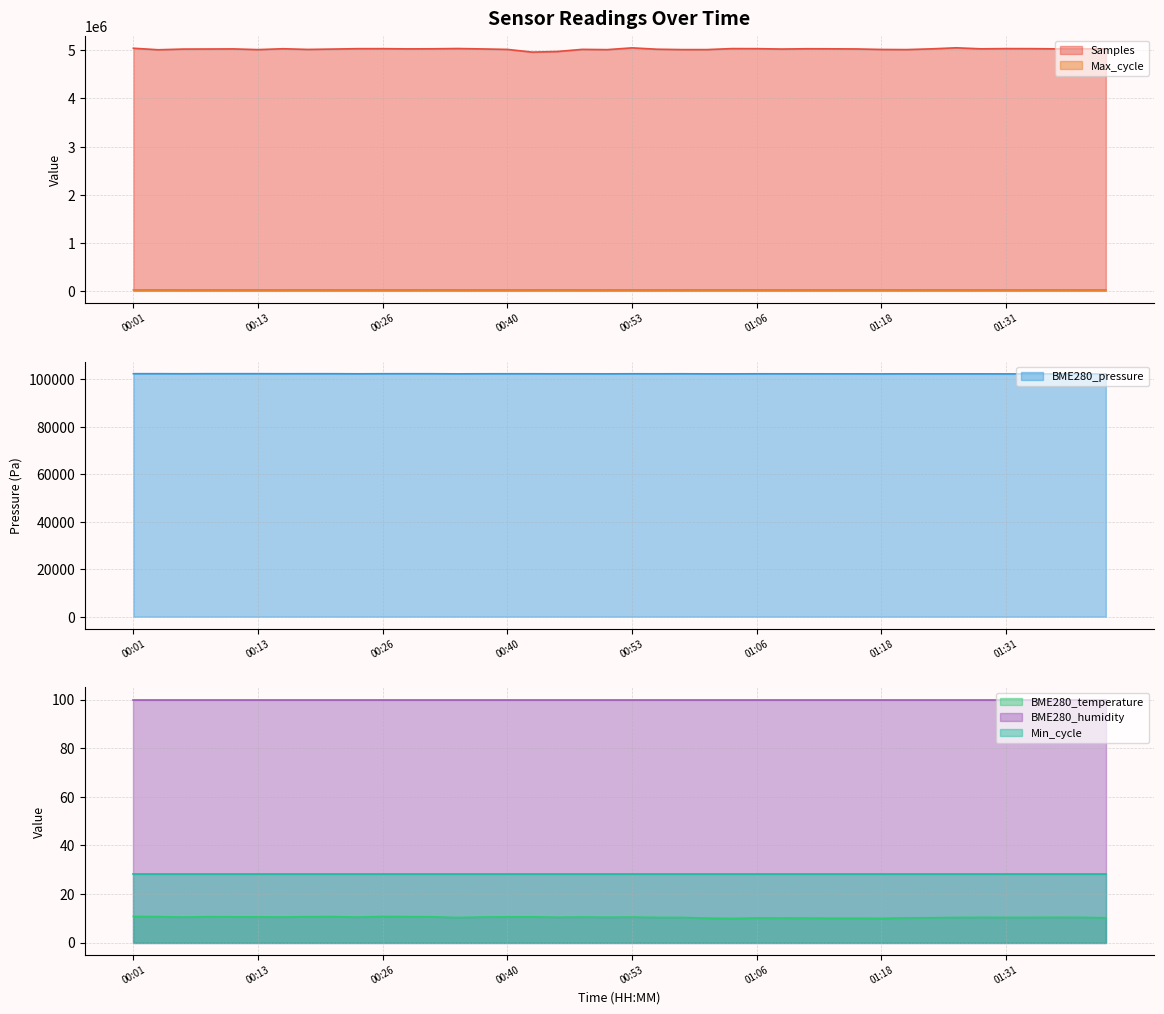

True or false: Max_cycle and Samples intersect in this chart.

False